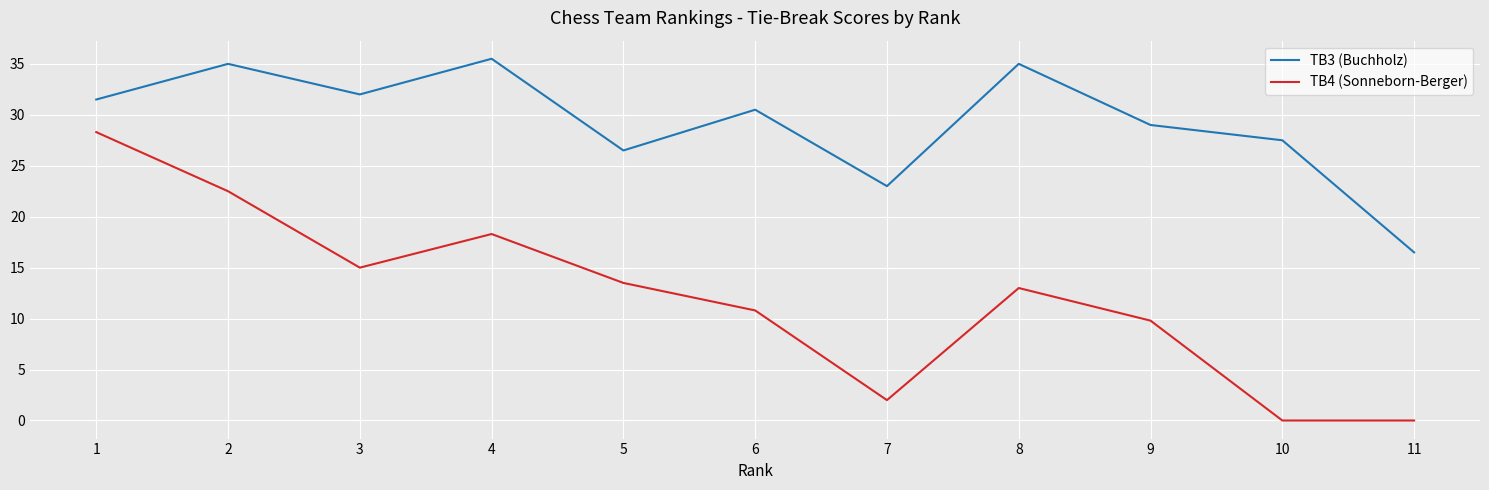

At which label does TB3 (Buchholz) first exceed 30?

1